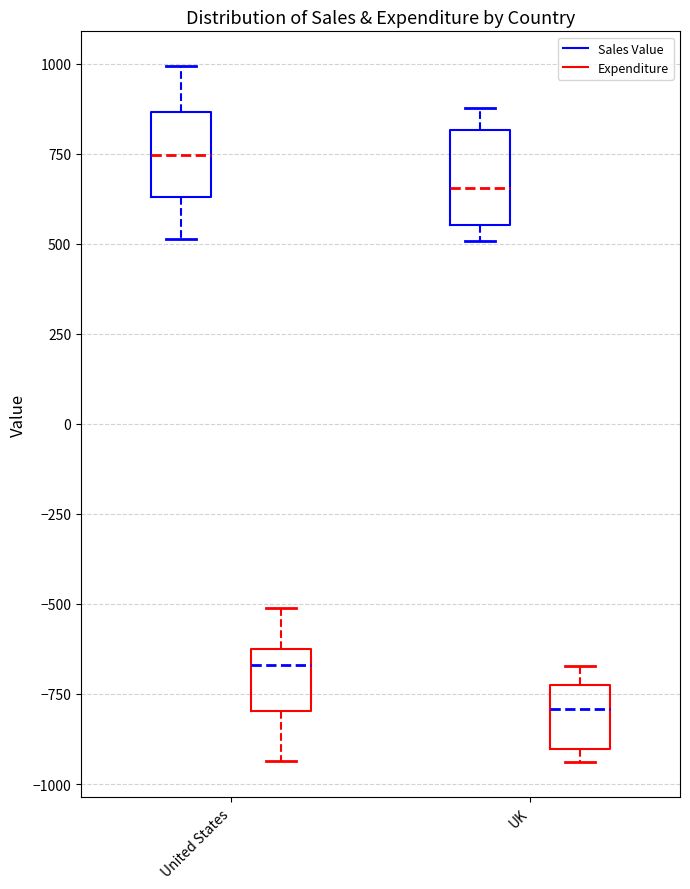

Reading left to right, transcribe this box plot: for each box, give where its median line is, the range the box spans, and where its two whiskers end, as read against the y-axis. The values are not printed on the chart, so give them approximately, as read against the axis.

United States (Sales Value): median 750, box 650 to 850, whiskers 500 to 1000
United States (Expenditure): median -650, box -800 to -600, whiskers -950 to -500
UK (Sales Value): median 650, box 550 to 800, whiskers 500 to 900
UK (Expenditure): median -800, box -900 to -700, whiskers -950 to -650